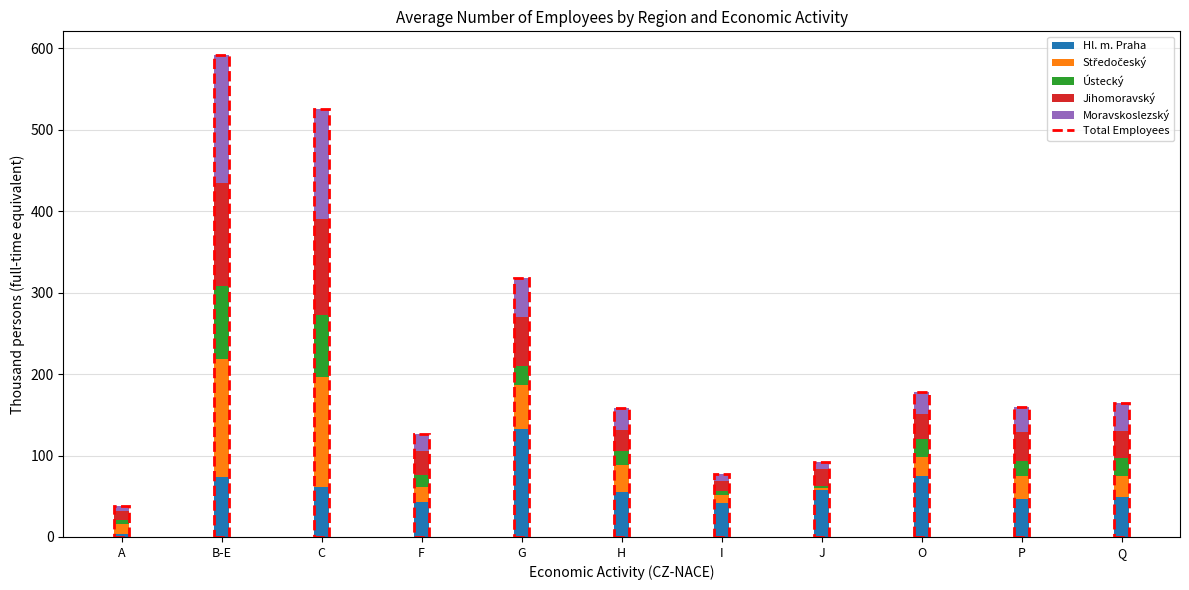

What is the total value across all series at A?

38.0